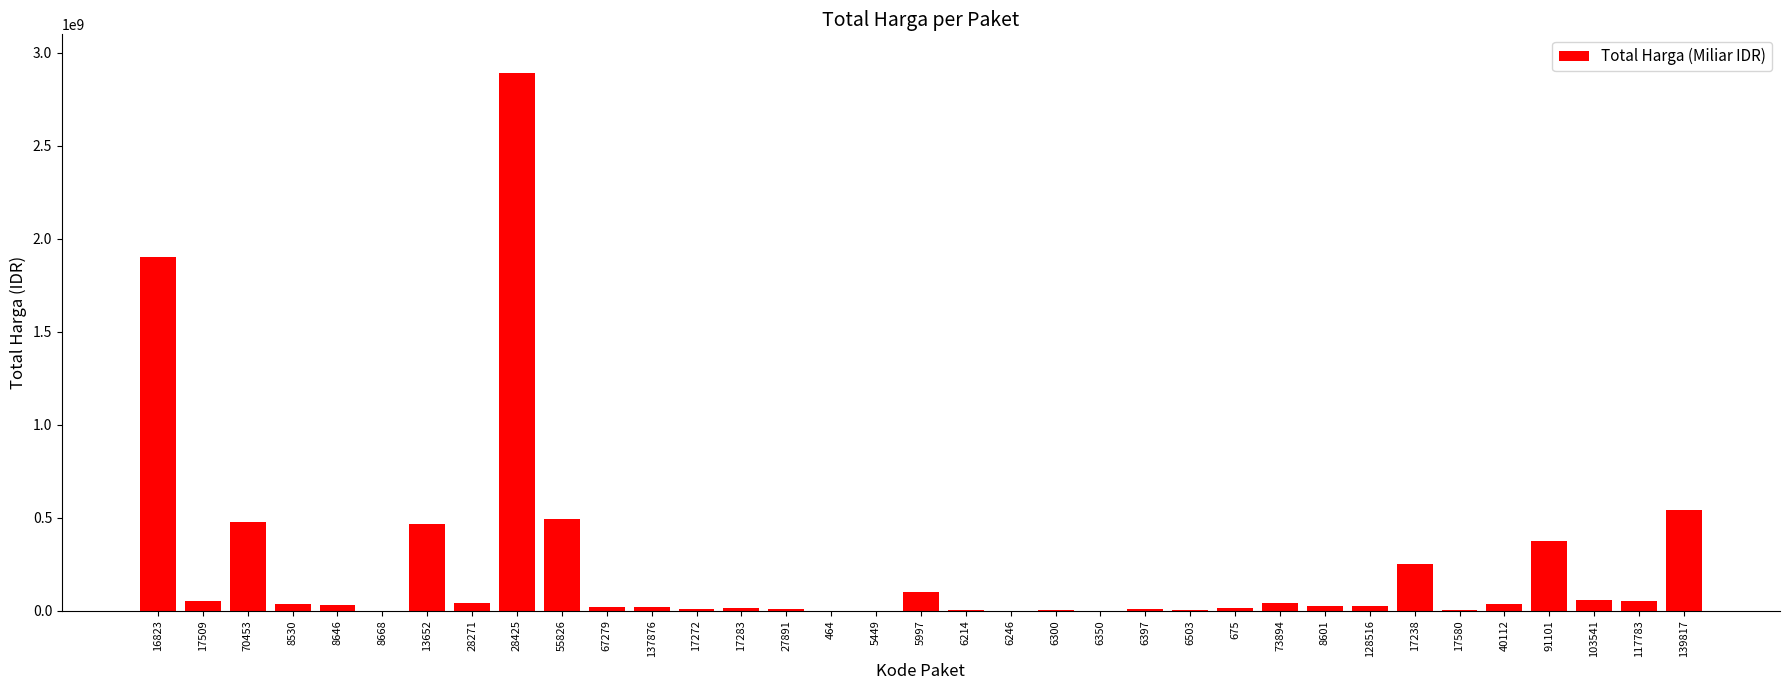

Are the bars horizontal?

No